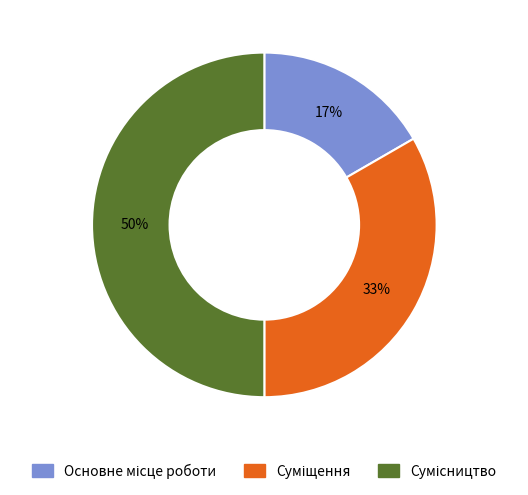

To the nearest percent, what is the average slice percentage?

33%